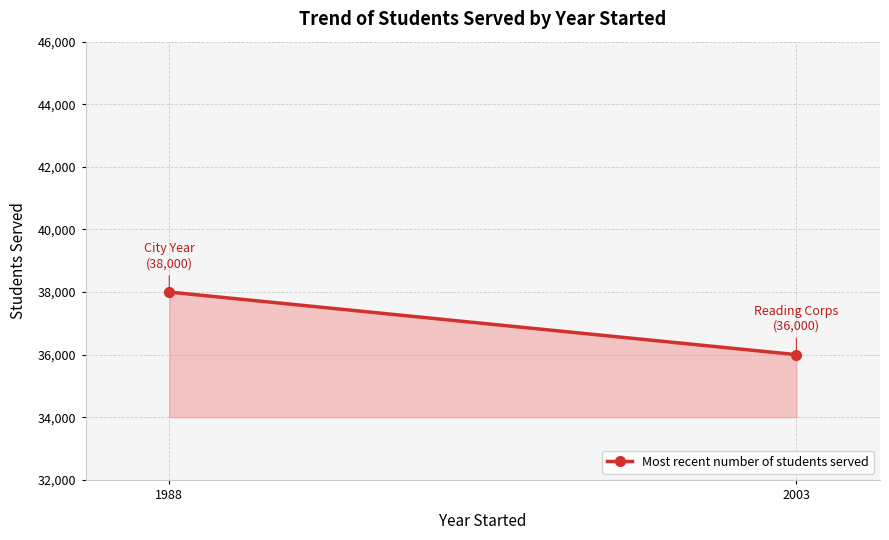

What is the sum of all values?

74000